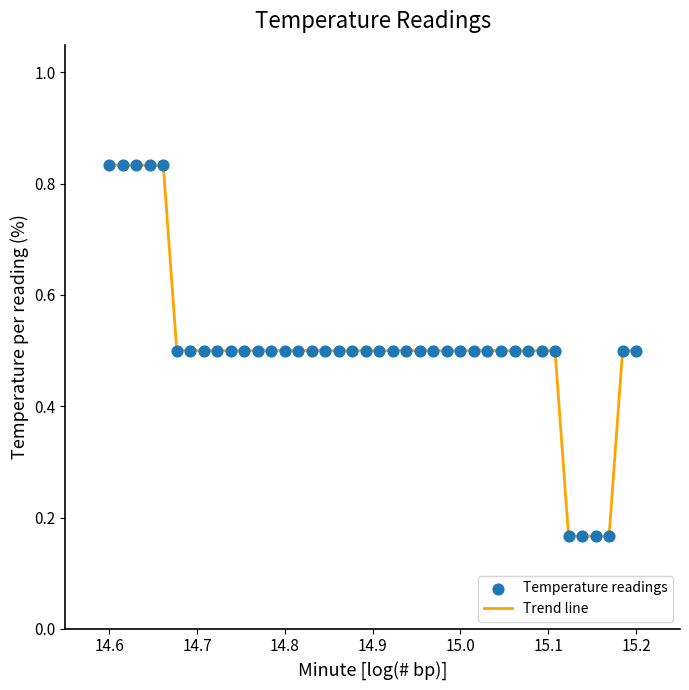

What is the difference between the maximum and minimum values?

0.7